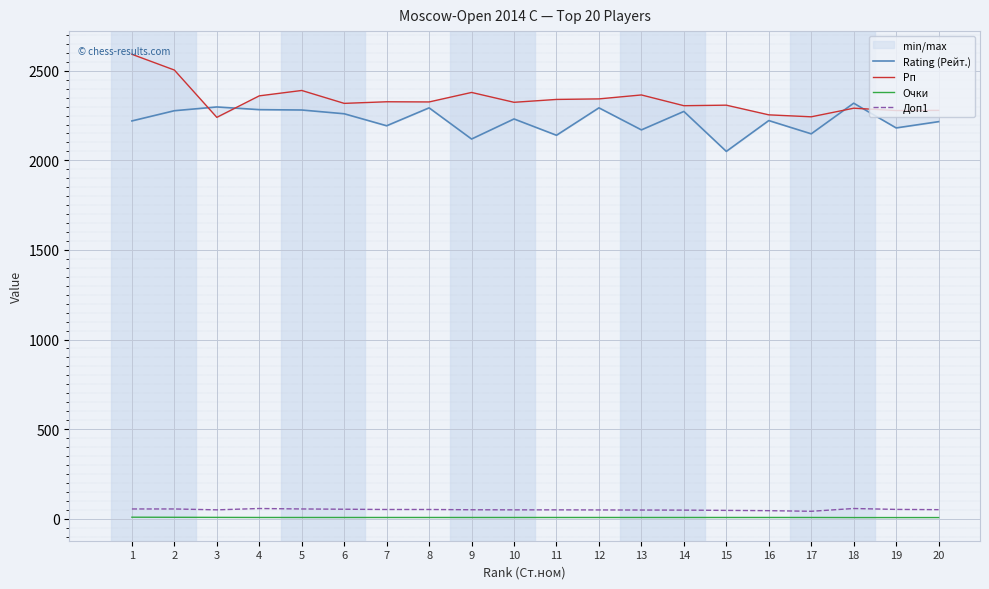

The value of Рп at 5 is 3789.1. True or false?

False